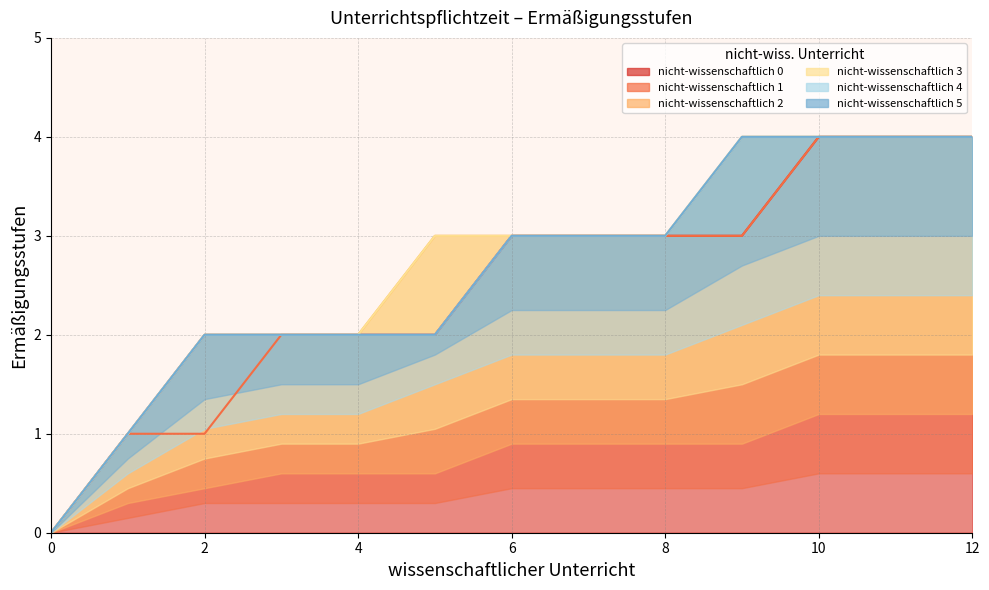

Rank the categories by nicht-wissenschaftlich 0 value from highest to lowest.

10, 11, 12, 6, 7, 8, 9, 2, 3, 4, 5, 1, 0